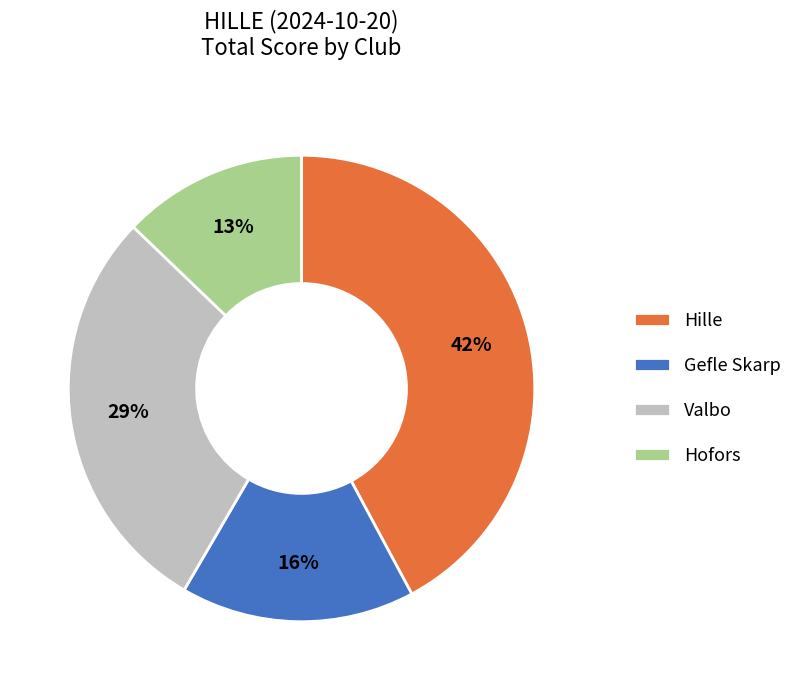

Is it true that Valbo is 29% of the pie?

True